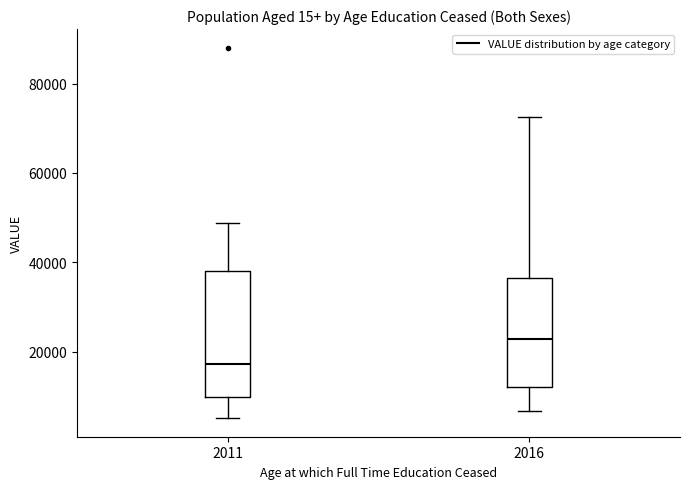

Reading left to right, transcribe this box plot: for each box, give where its median line is, the range the box spans, and where its two whiskers end, as read against the y-axis. The values are not printed on the chart, so give them approximately, as read against the axis.

2011: median 18000, box 10000 to 38000, whiskers 6000 to 48000
2016: median 22000, box 12000 to 36000, whiskers 6000 to 72000